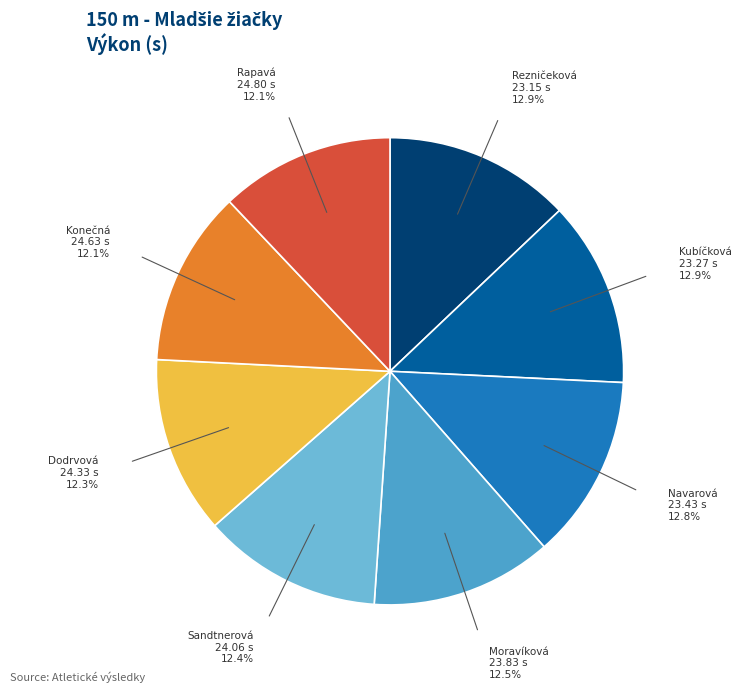

Is there a majority slice in this chart?

No